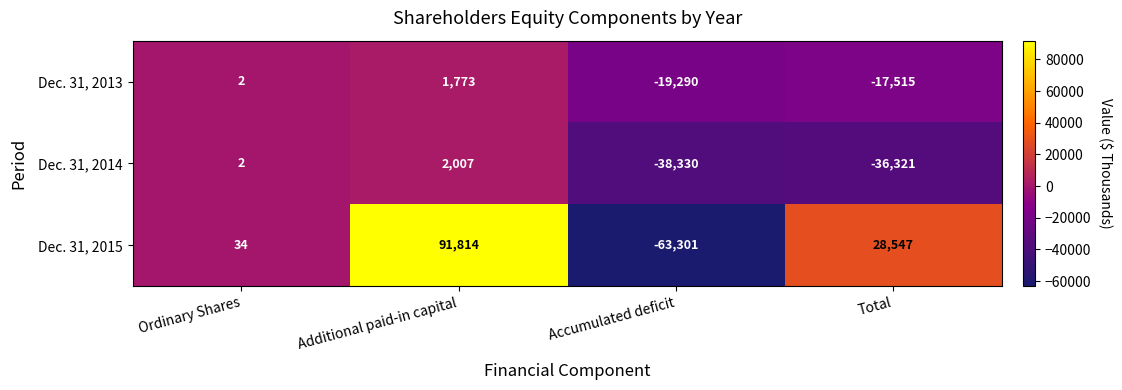

Which series has the largest total across all categories?

Dec. 31, 2015